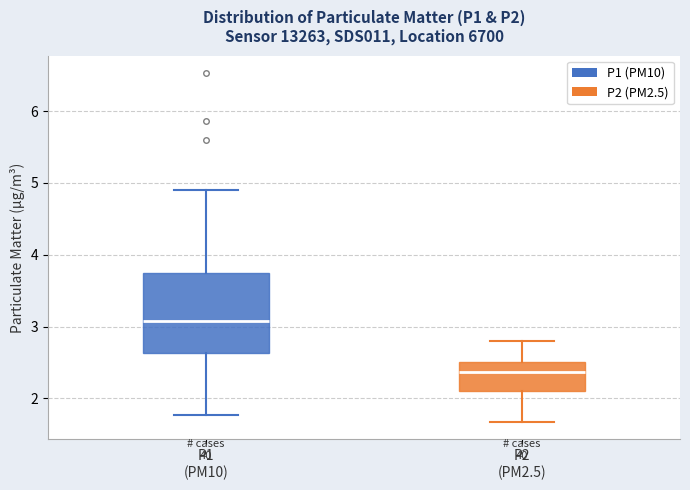

Comparing the boxes themselves (not the whiskers), which one is the tallest?

P1 (PM10)